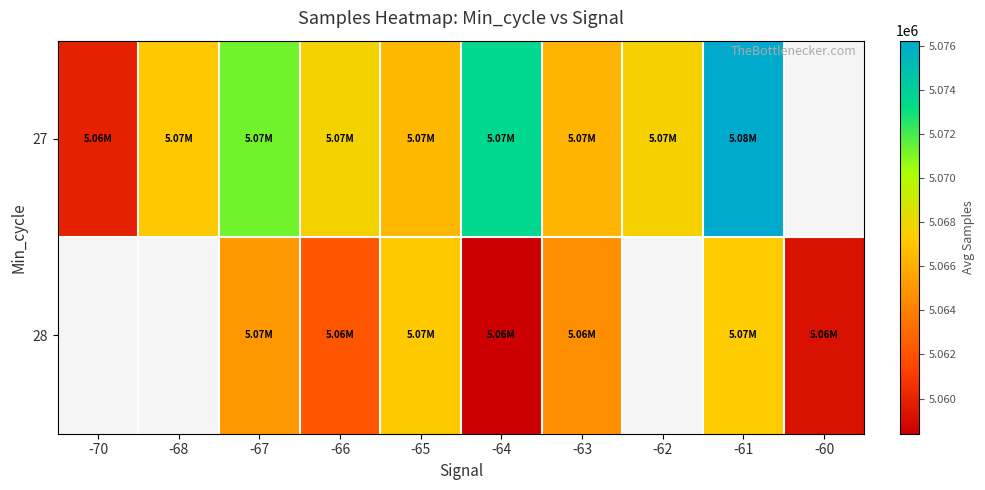

At which category is the sum across all series the highest?

-61